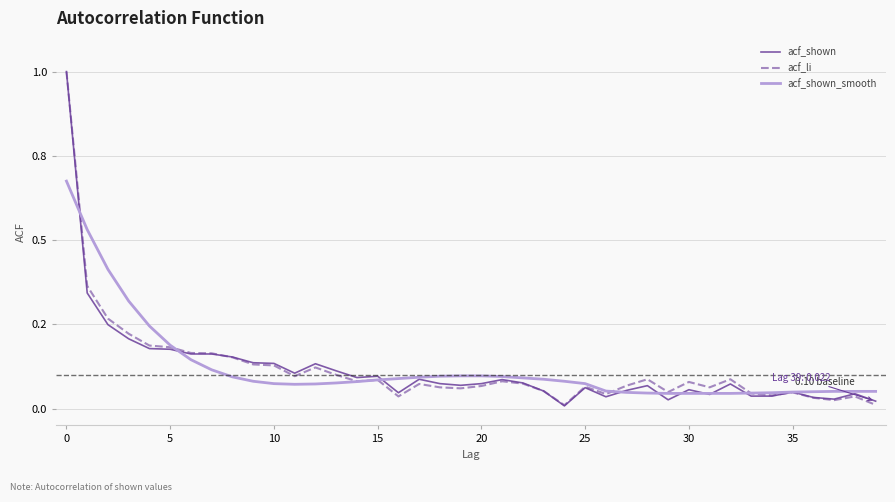

What are all the series names shown in the legend?

acf_shown, acf_li, acf_shown_smooth